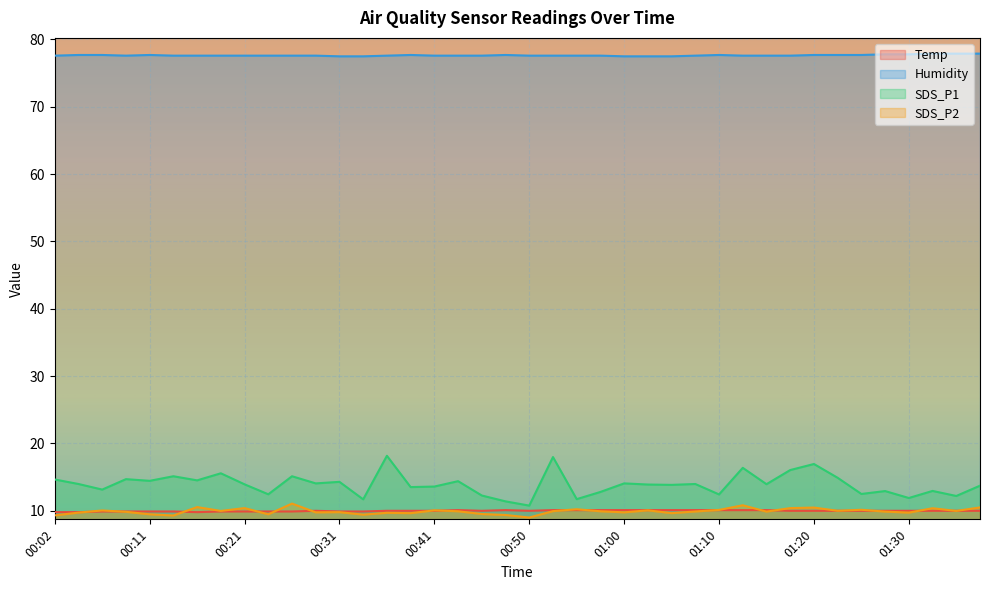

What is the sum of the SDS_P2 values at 01:13 and 00:14?

20.1